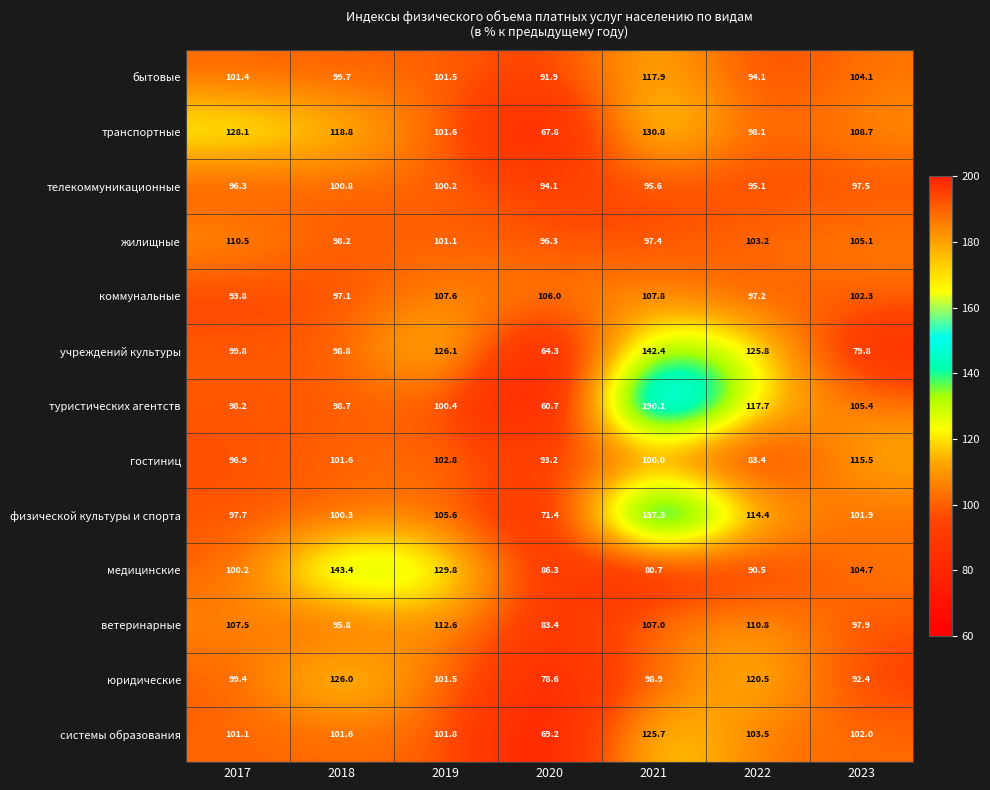

What is the lowest value of the туристических агентств series?

60.7